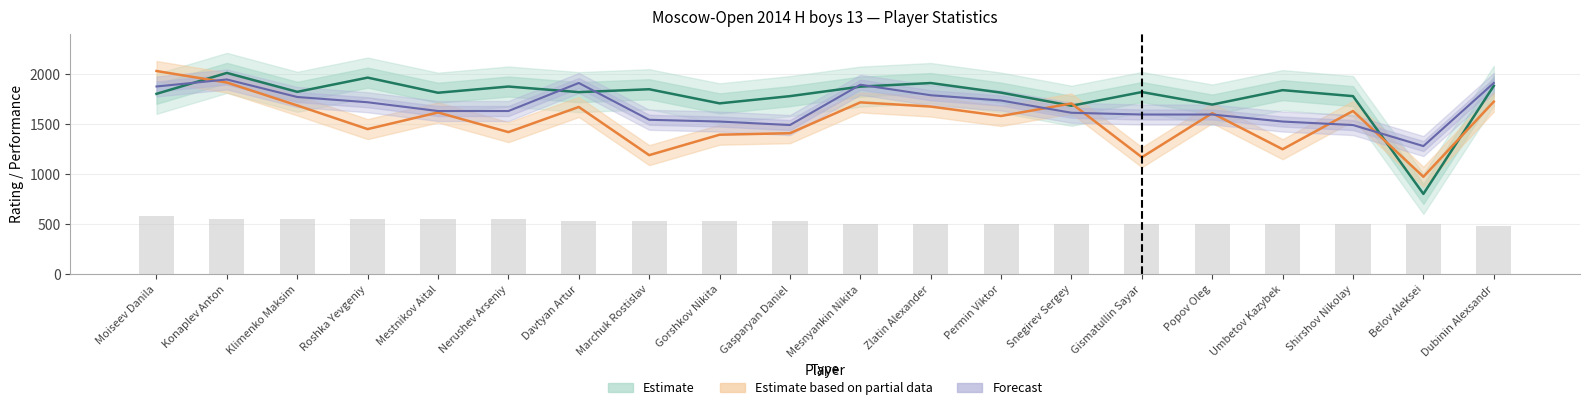

Which category has the lowest value across all series?

Dubinin Alexsandr